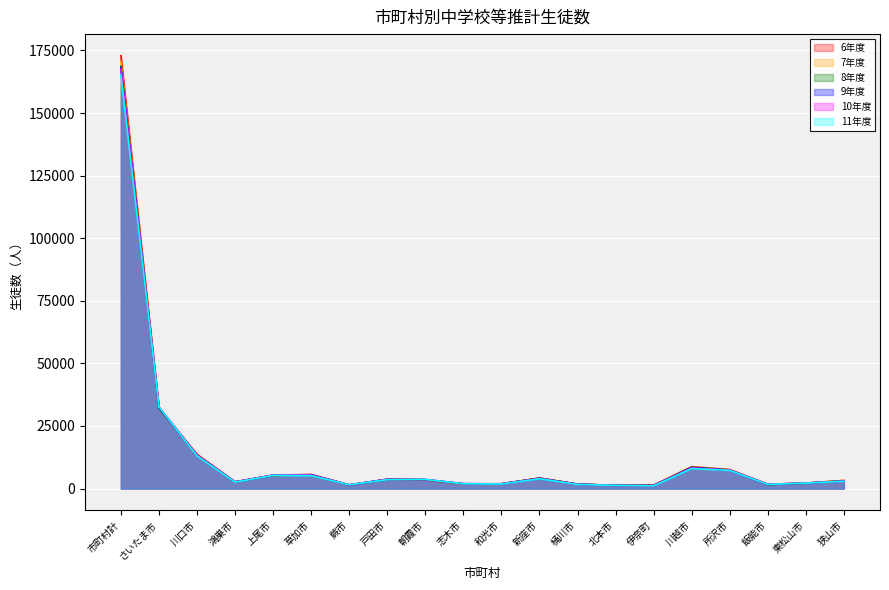

Where is the first local minimum for 7年度?

鴻巣市